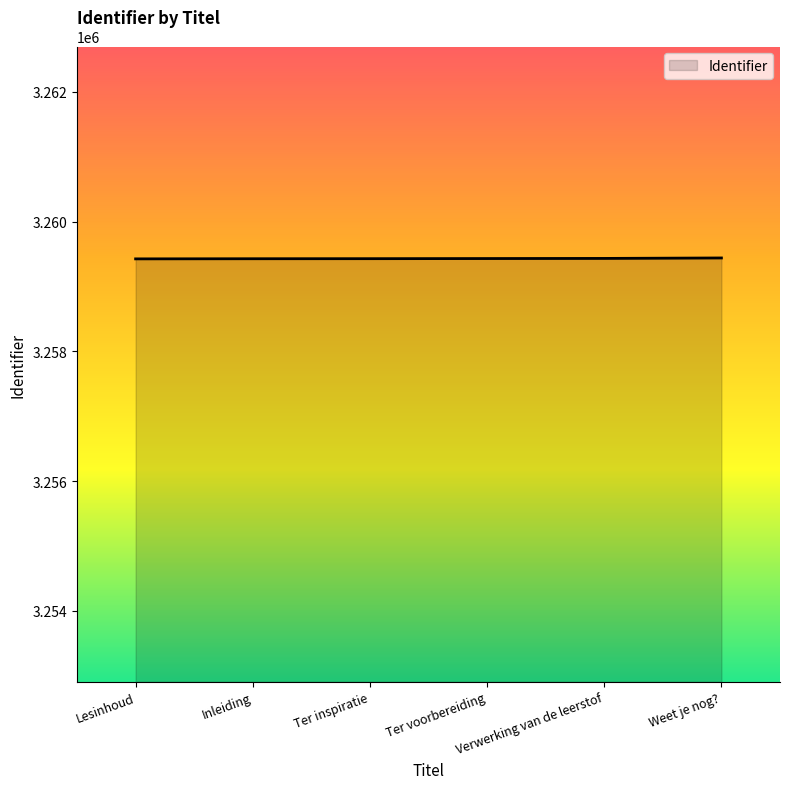

What is the greatest value displayed?

3259439